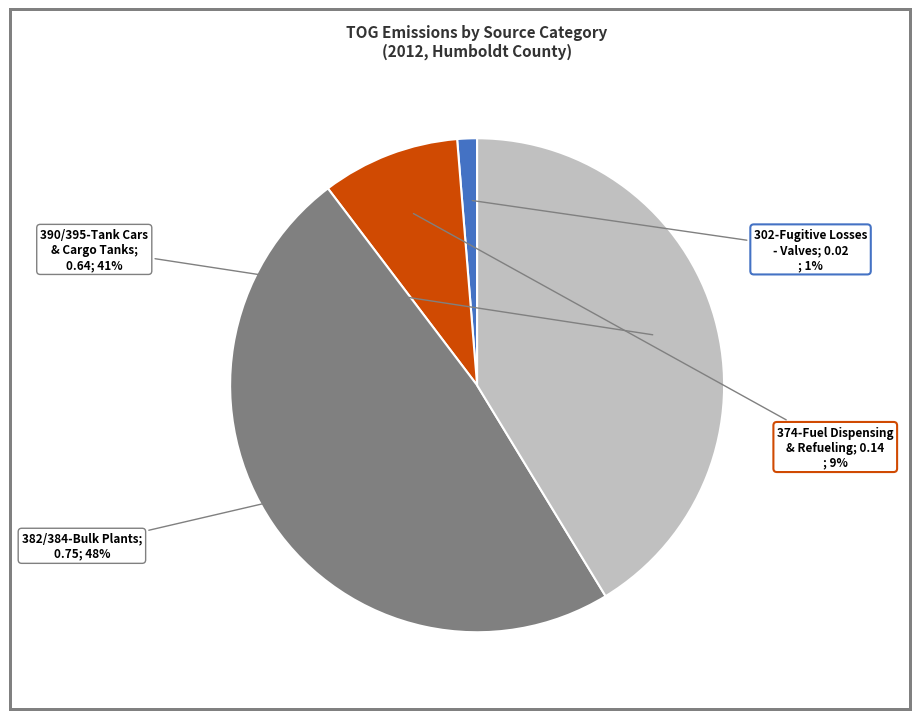

To the nearest percent, what is the average slice percentage?

25%